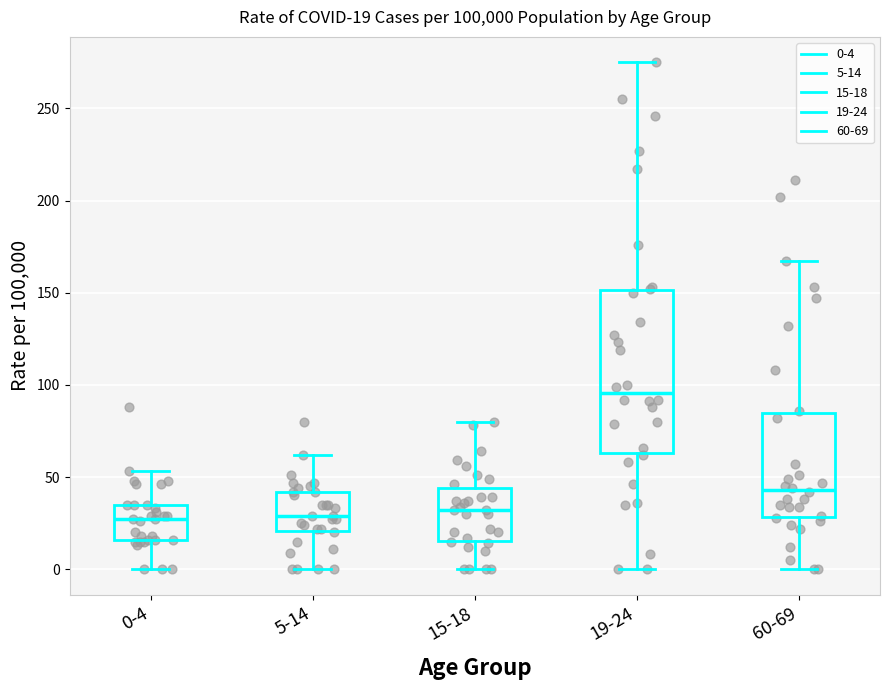

Comparing the boxes themselves (not the whiskers), which one is the tallest?

19-24